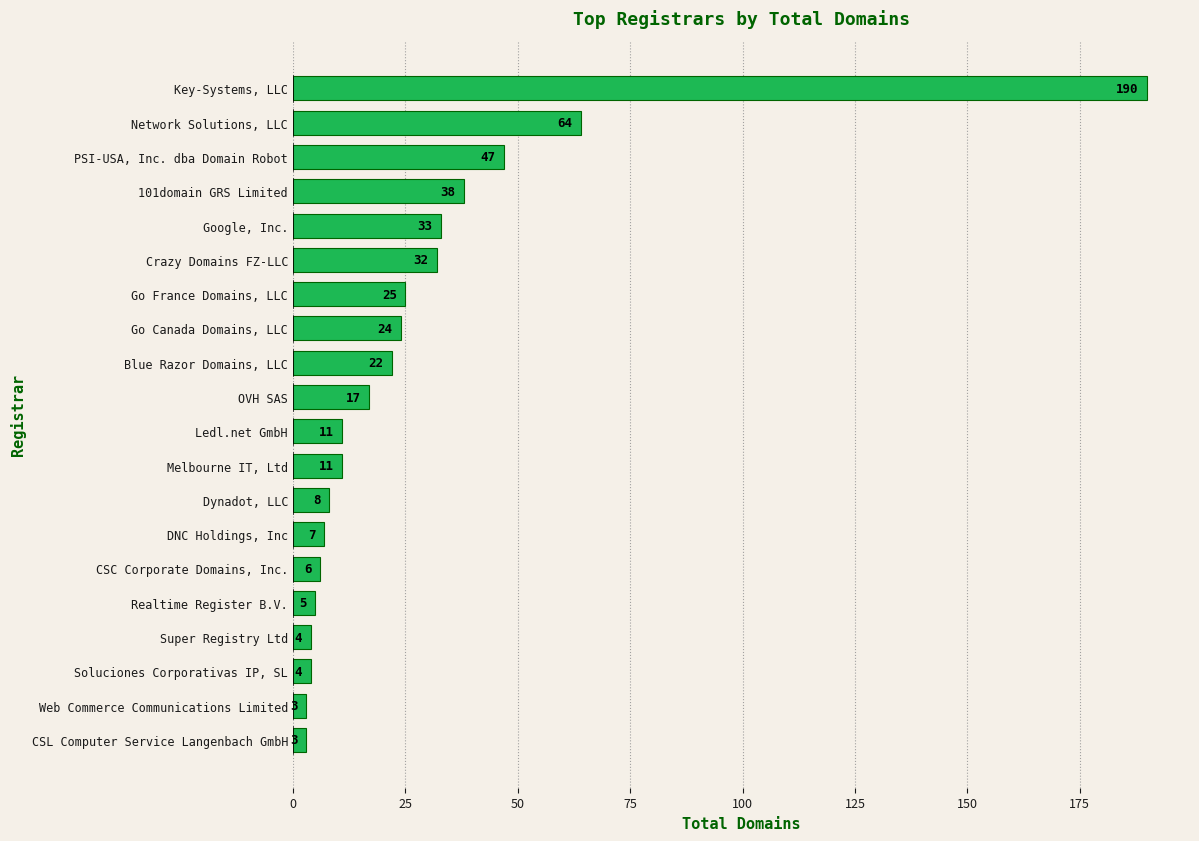

Where is the data nearest to the value 96?

Network Solutions, LLC